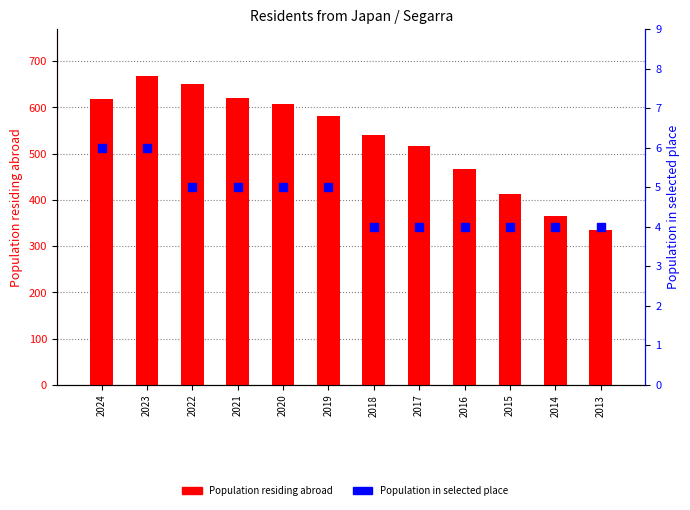

What is the spread (max minus min) of values at 2020?

602